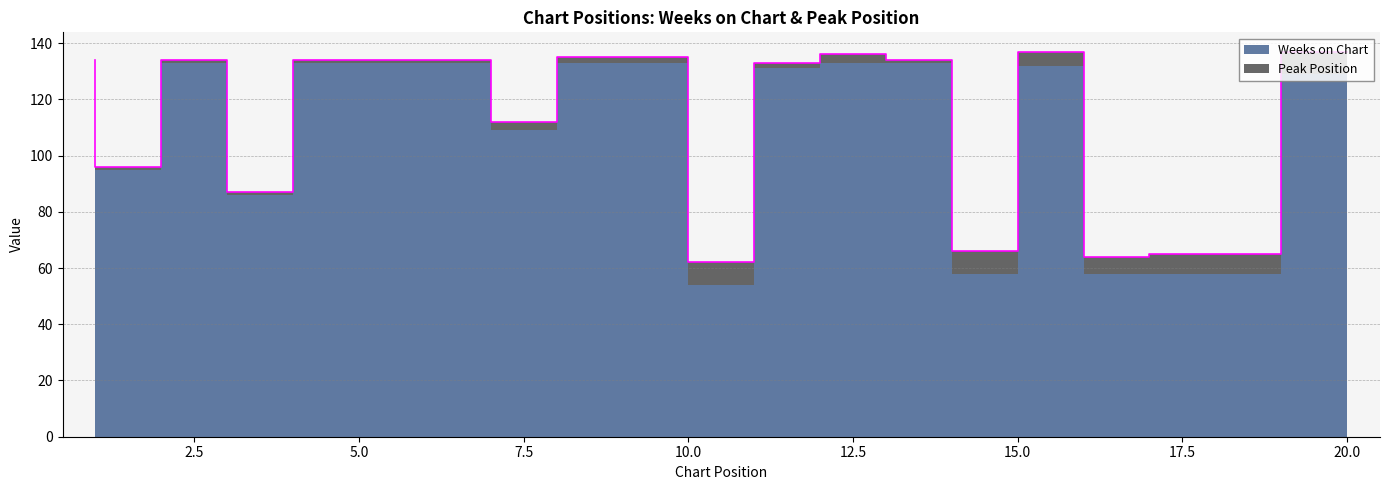

The chart shows a value of 112 at 8. True or false?

True